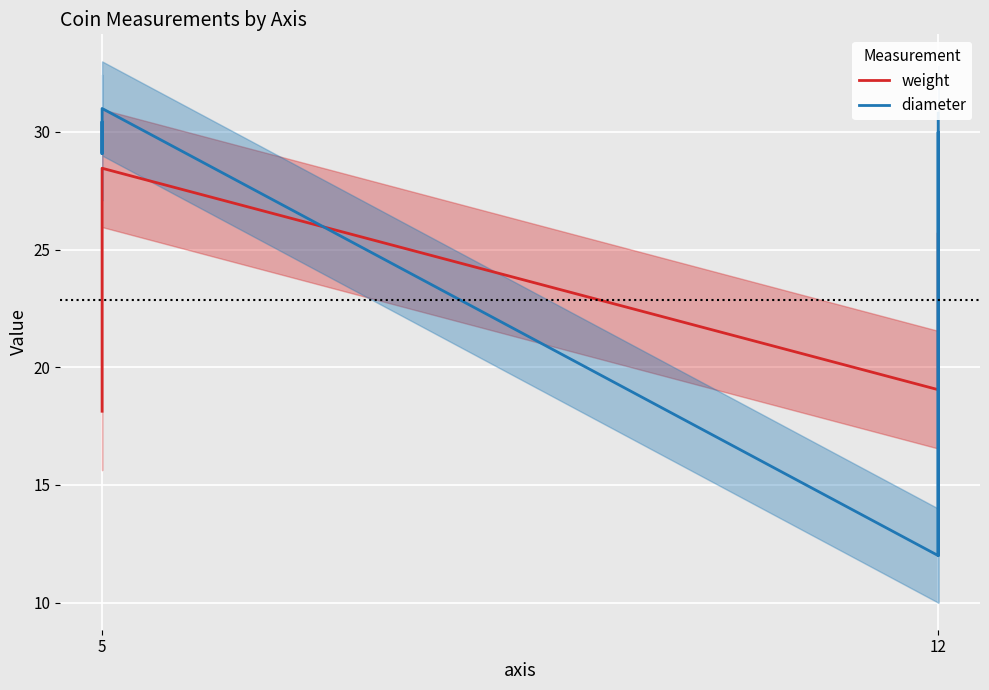

What is the maximum value for diameter?

31.0